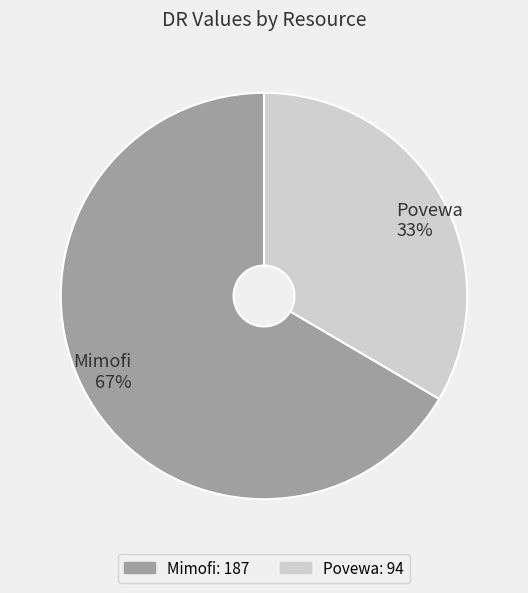

Is there any slice that represents more than half of the pie?

Yes